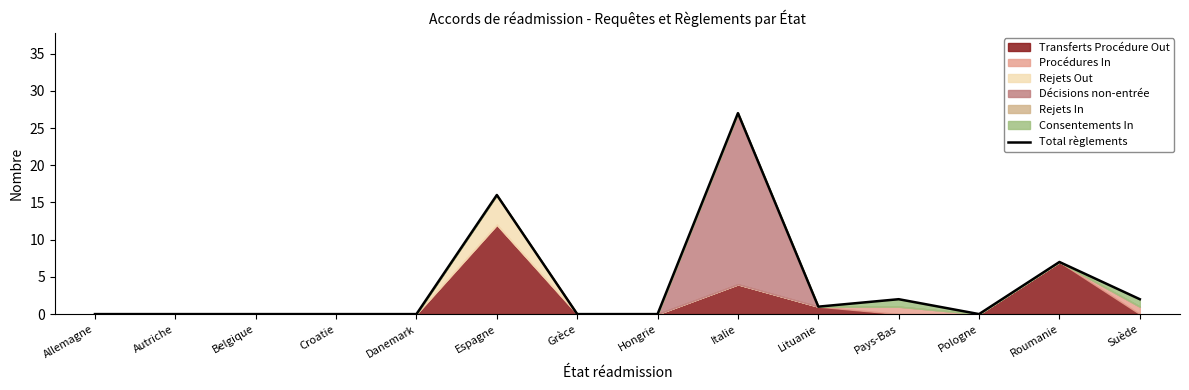

What is the difference between the values at Espagne and Grèce?

16